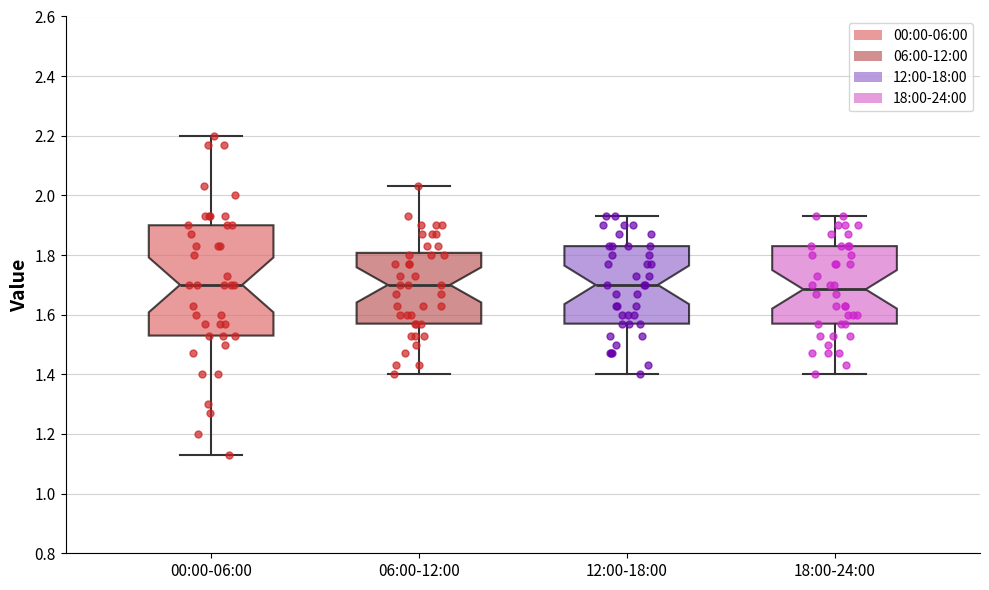

Reading left to right, transcribe this box plot: for each box, give where its median line is, the range the box spans, and where its two whiskers end, as read against the y-axis. The values are not printed on the chart, so give them approximately, as read against the axis.

00:00-06:00: median 1.70, box 1.54 to 1.90, whiskers 1.14 to 2.20
06:00-12:00: median 1.70, box 1.58 to 1.80, whiskers 1.40 to 2.04
12:00-18:00: median 1.70, box 1.58 to 1.84, whiskers 1.40 to 1.94
18:00-24:00: median 1.68, box 1.58 to 1.84, whiskers 1.40 to 1.94